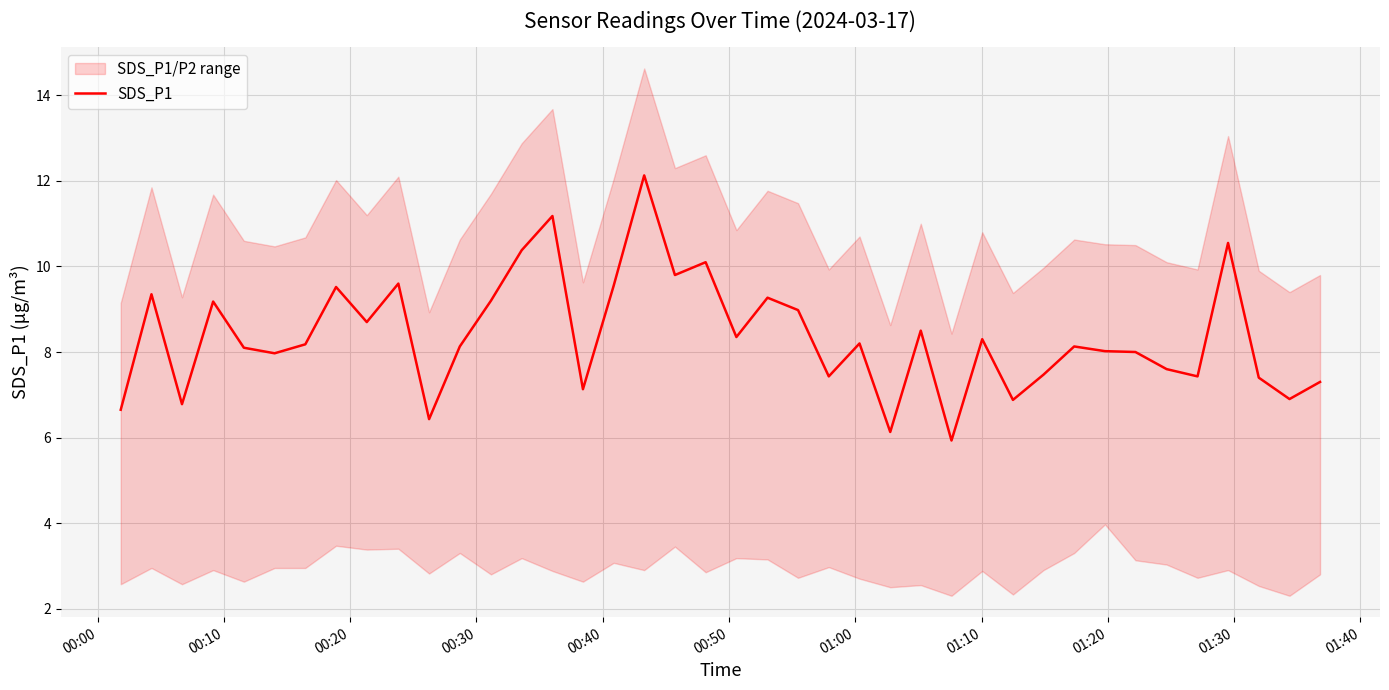

Reading right to left, what are all the values shown in this chart?

7.3	6.9	7.4	10.6	7.4	7.6	8.0	8.0	8.1	7.5	6.9	8.3	5.9	8.5	6.1	8.2	7.4	9.0	9.3	8.3	10.1	9.8	12.1	9.6	7.1	11.2	10.4	9.2	8.1	6.4	9.6	8.7	9.5	8.2	8.0	8.1	9.2	6.8	9.3	6.7